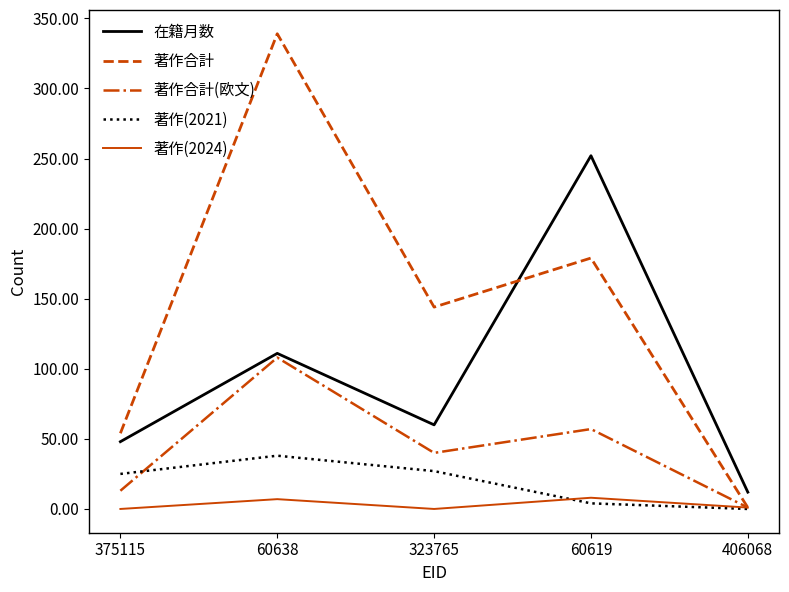

Which series has the widest spread of values?

著作合計